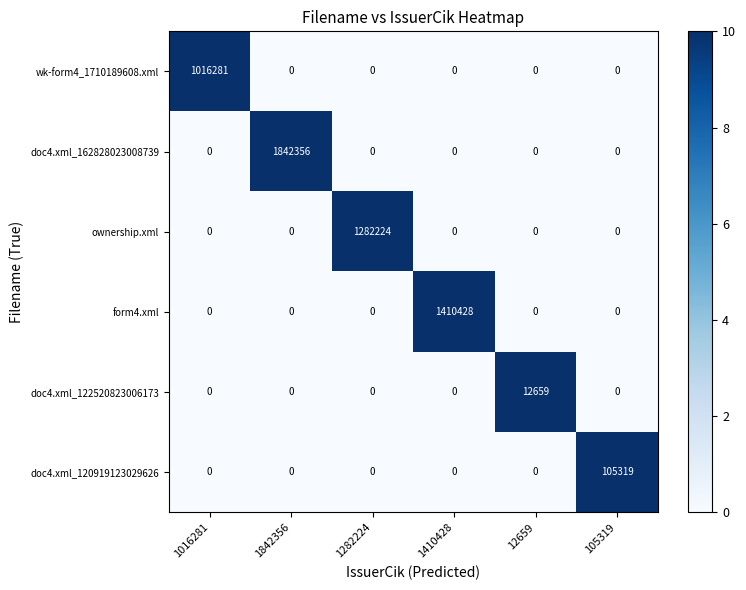

At which category does the chart reach its peak across all series?

1842356